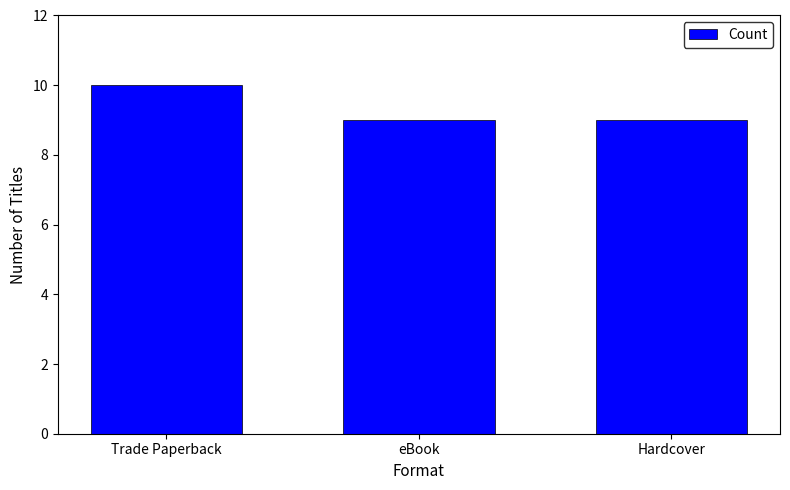

What is the change in value from Trade Paperback to eBook?

-1